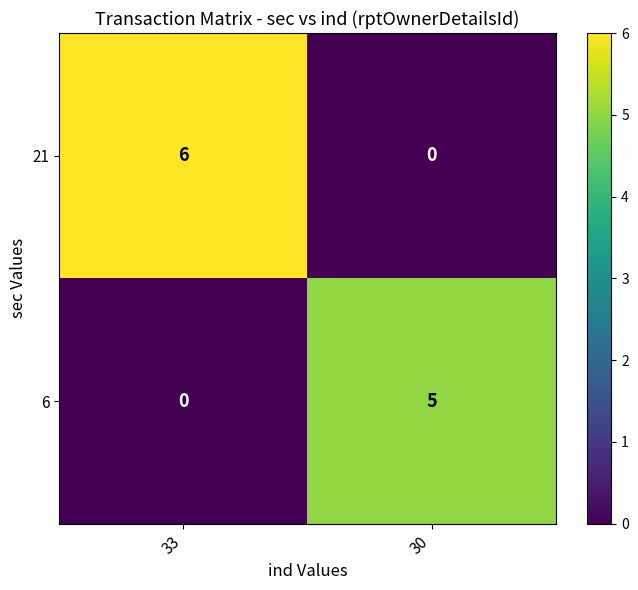

The value of 21 at 33 is 6. True or false?

True